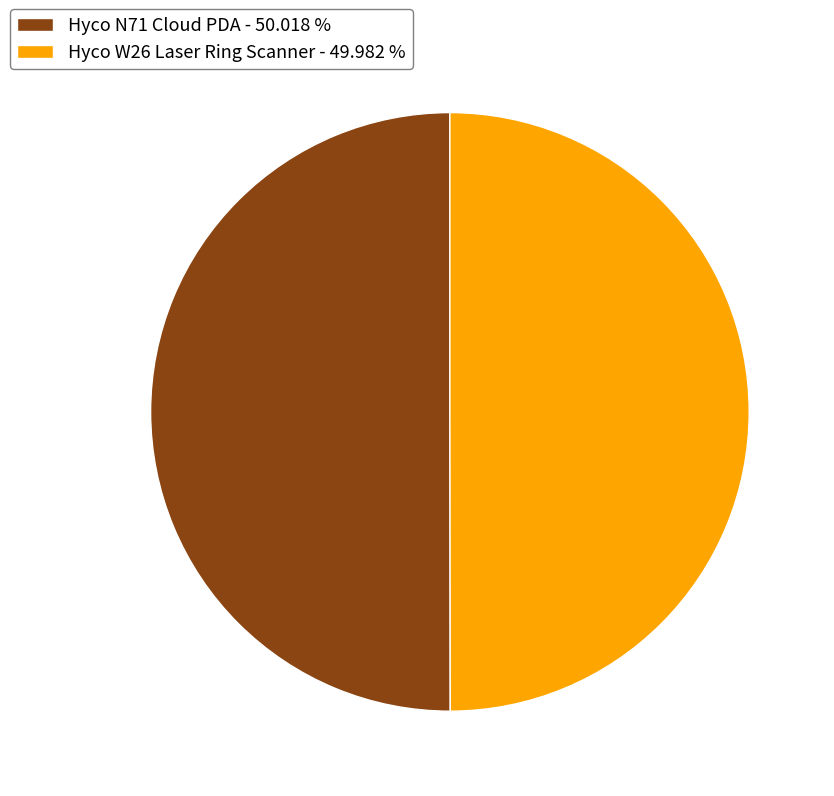

Approximately how many times larger is the value at Hyco N71 Cloud PDA - 50.018 % compared to Hyco W26 Laser Ring Scanner - 49.982 %?

1.0